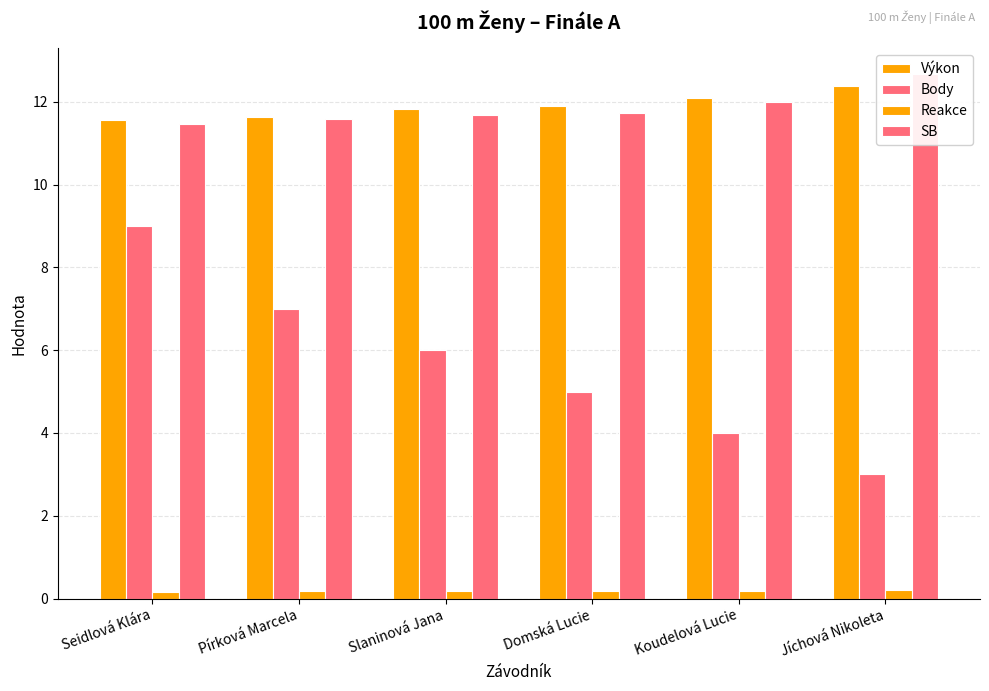

Read the SB value at Domská Lucie.

11.7